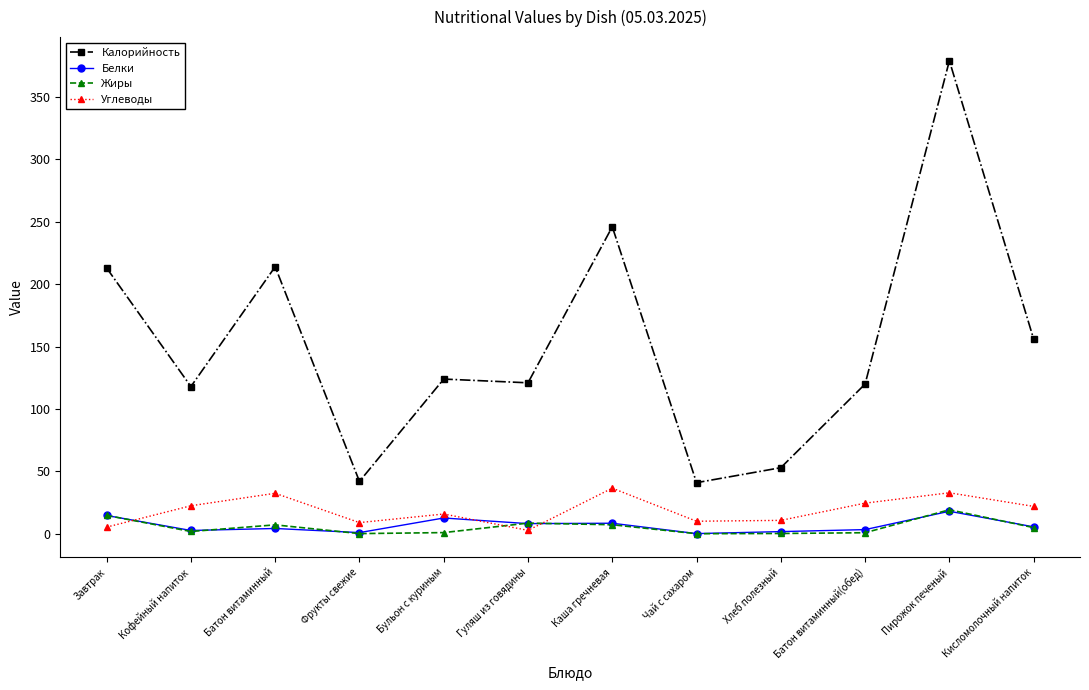

True or false: Жиры has more than 1 interior local peaks.

True